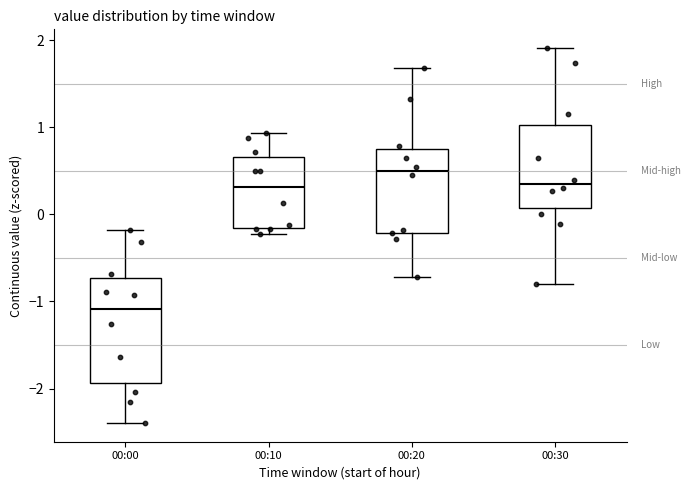

Where does the upper whisker of the box for 00:20 end on the y-axis? The values are not printed on the chart, so give them approximately, as read against the axis.

1.7